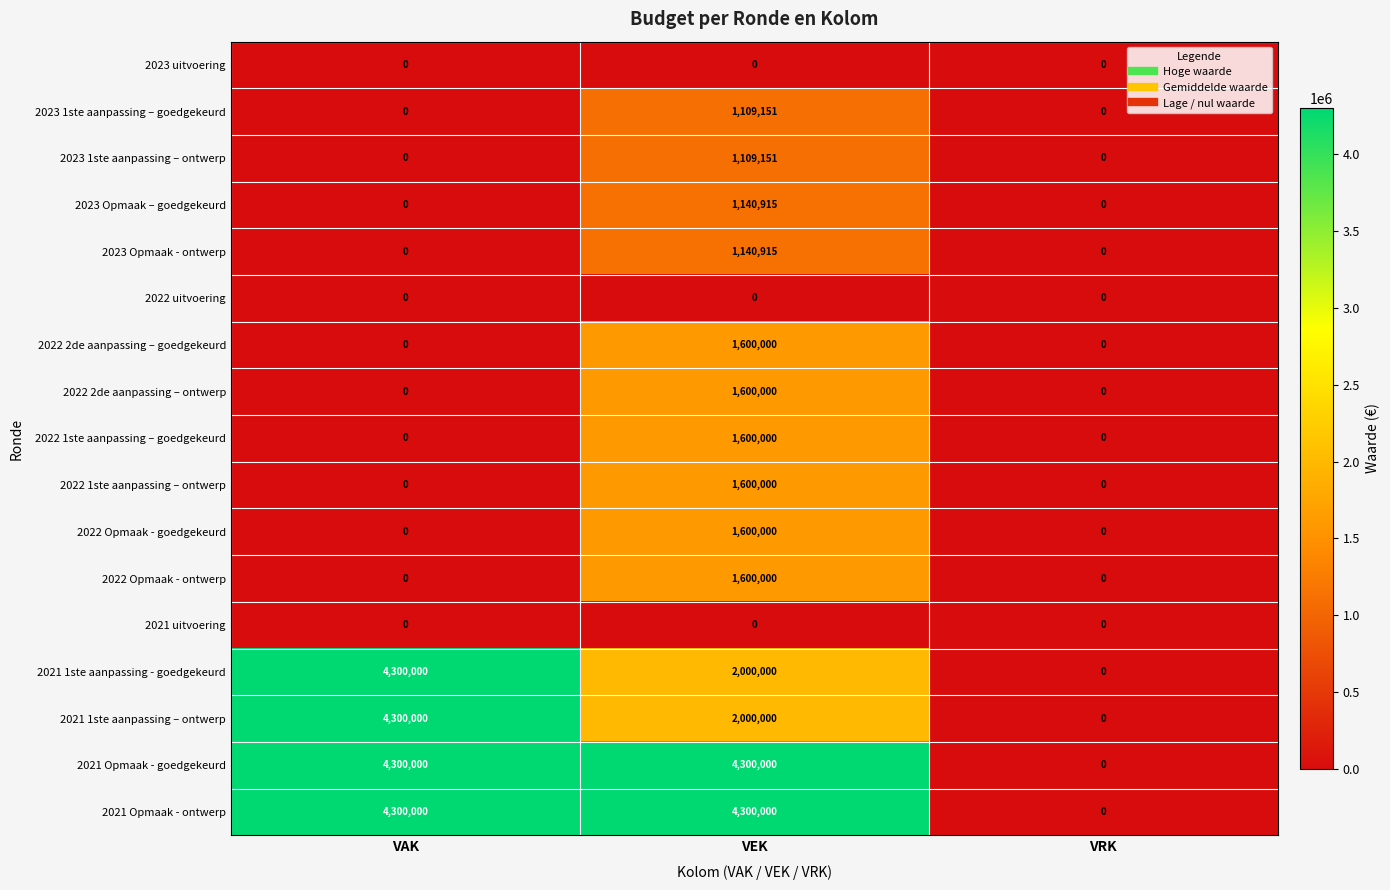

The 2022 2de aanpassing – goedgekeurd series shows 0 at VRK. True or false?

True